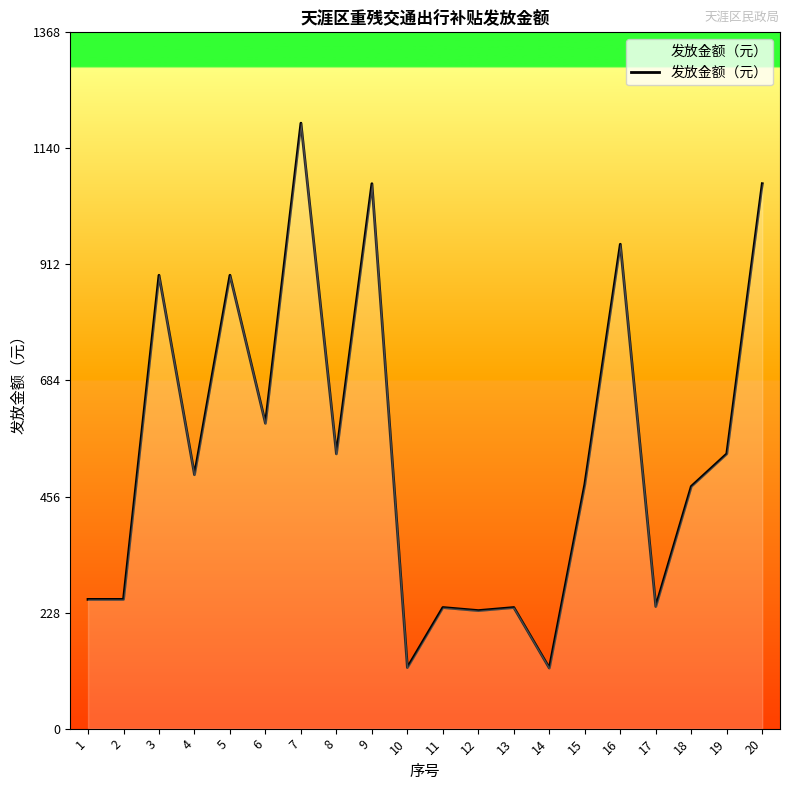

Is it true that the value at 2 is 57?

False